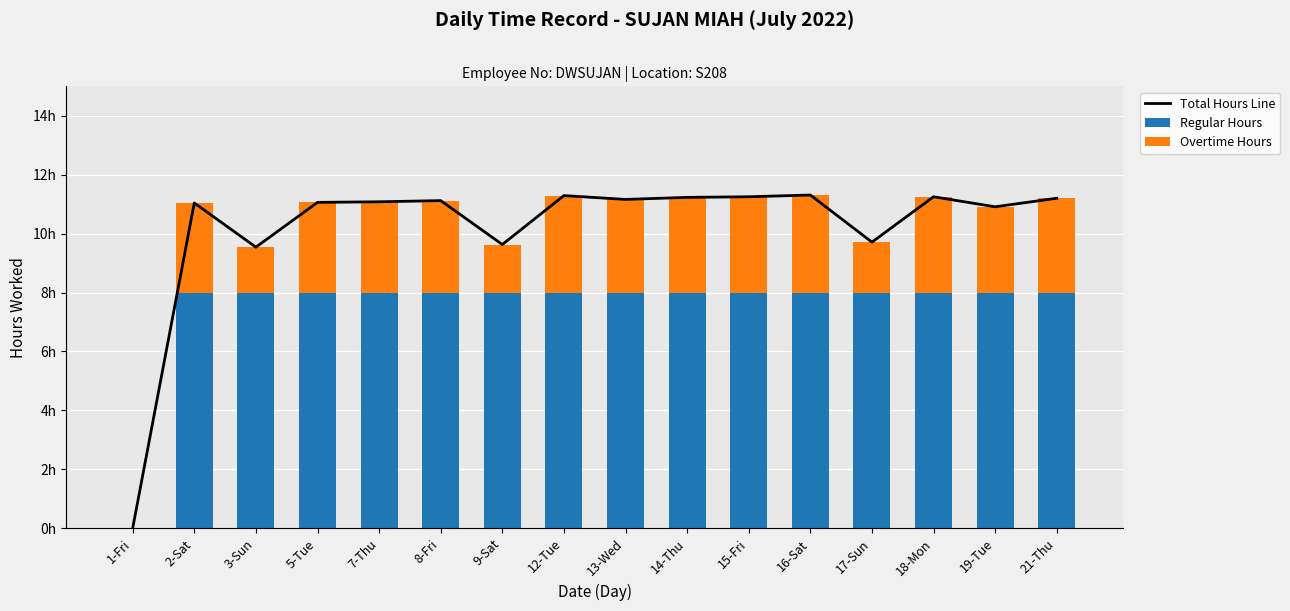

Which series has the widest spread of values?

Total Hours Line